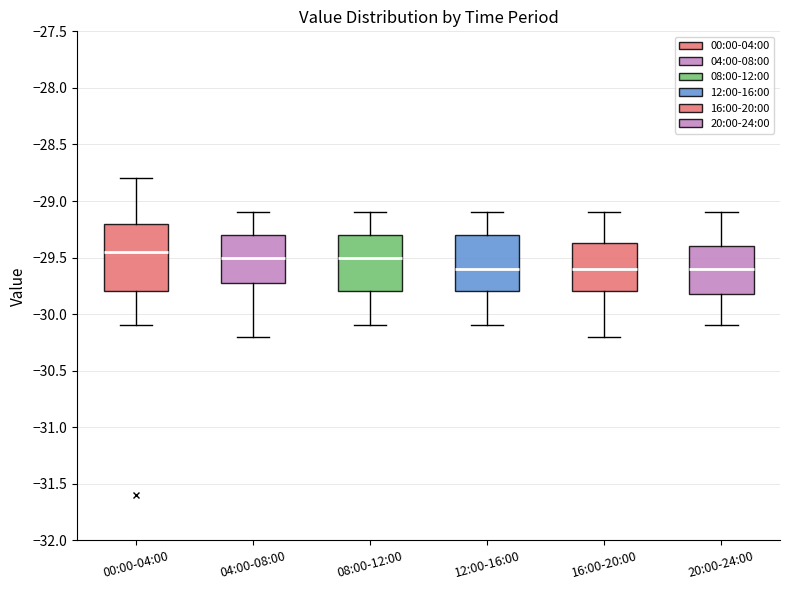

Reading left to right, transcribe this box plot: for each box, give where its median line is, the range the box spans, and where its two whiskers end, as read against the y-axis. The values are not printed on the chart, so give them approximately, as read against the axis.

00:00-04:00: median -29.45, box -29.80 to -29.20, whiskers -30.10 to -28.80
04:00-08:00: median -29.50, box -29.70 to -29.30, whiskers -30.20 to -29.10
08:00-12:00: median -29.50, box -29.80 to -29.30, whiskers -30.10 to -29.10
12:00-16:00: median -29.60, box -29.80 to -29.30, whiskers -30.10 to -29.10
16:00-20:00: median -29.60, box -29.80 to -29.35, whiskers -30.20 to -29.10
20:00-24:00: median -29.60, box -29.80 to -29.40, whiskers -30.10 to -29.10